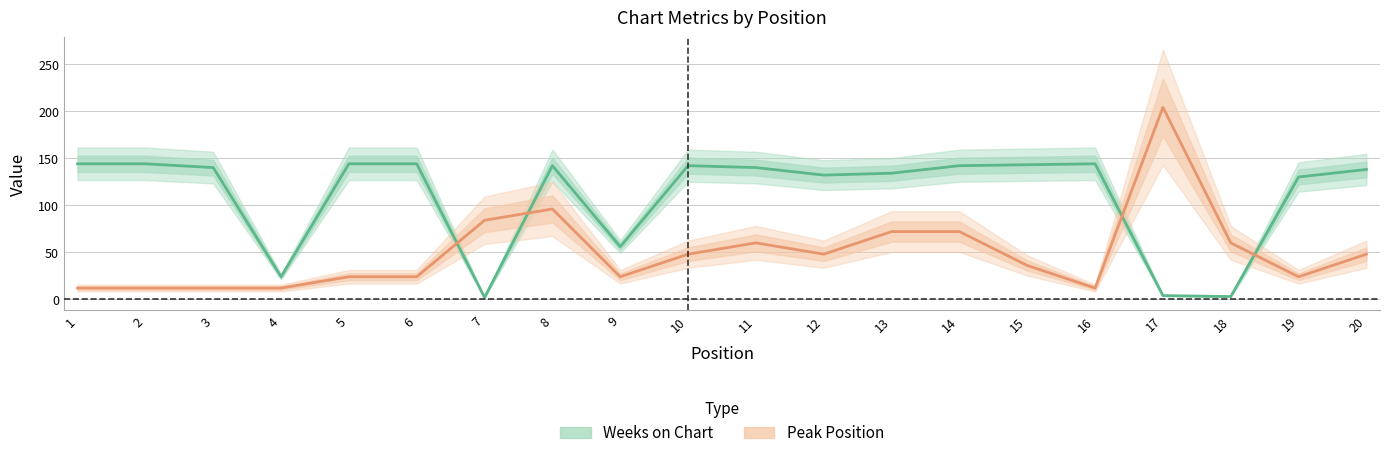

What is the sum of all Peak Position (×12) values?

984